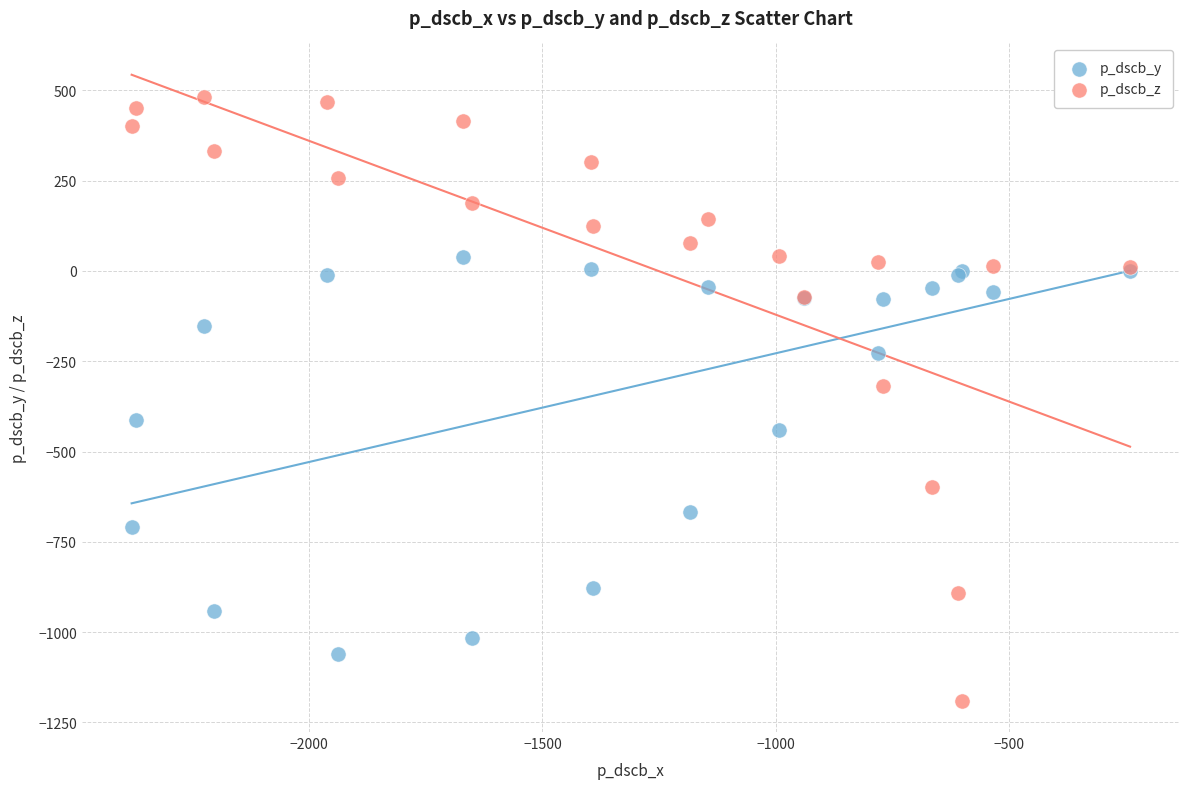

Across all series, what Y value is closest to -354?

-318.3